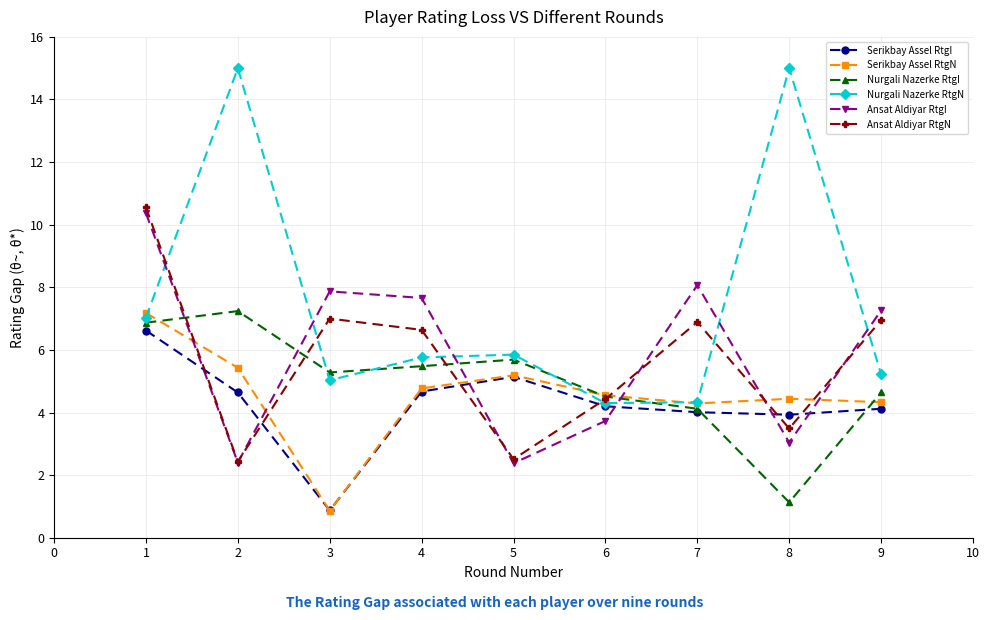

The Nurgali Nazerke RtgN series shows 5.8 at 5. True or false?

True